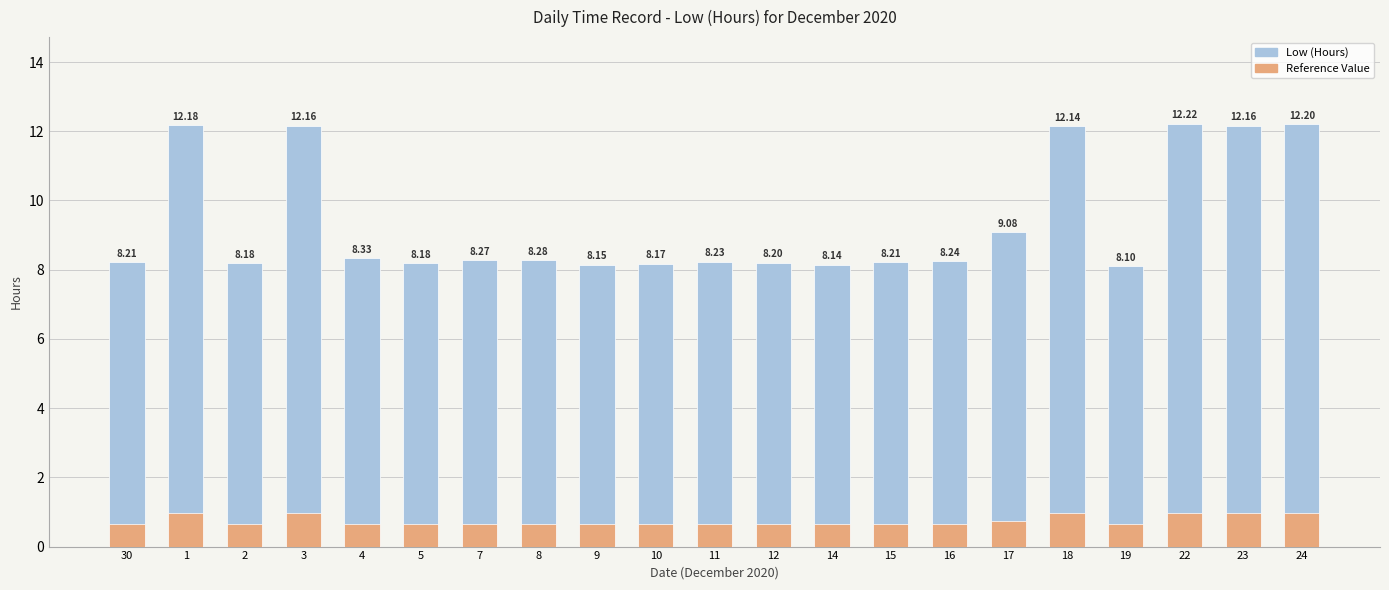

What is the smallest value displayed?

0.6